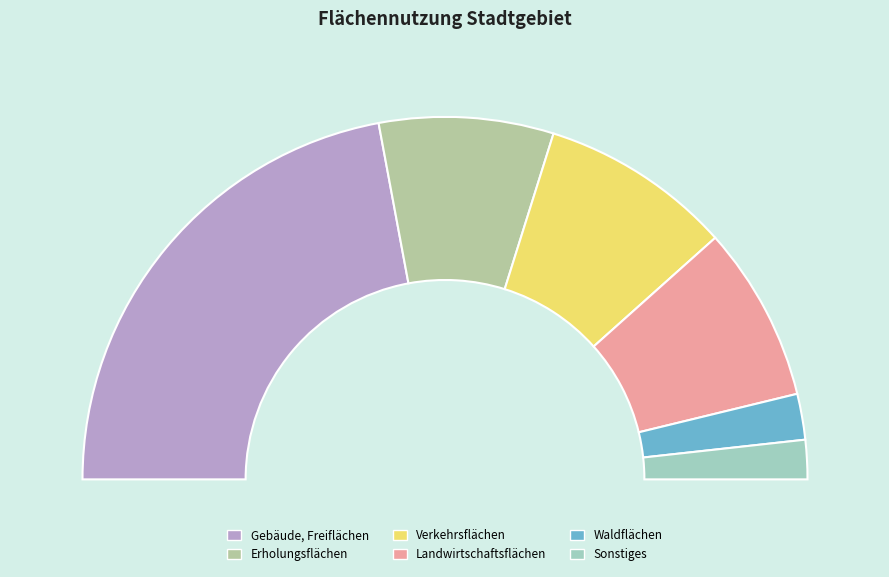

What is the ratio of the value at Gebäude, Freiflächen to the value at Verkehrsflächen?

2.6